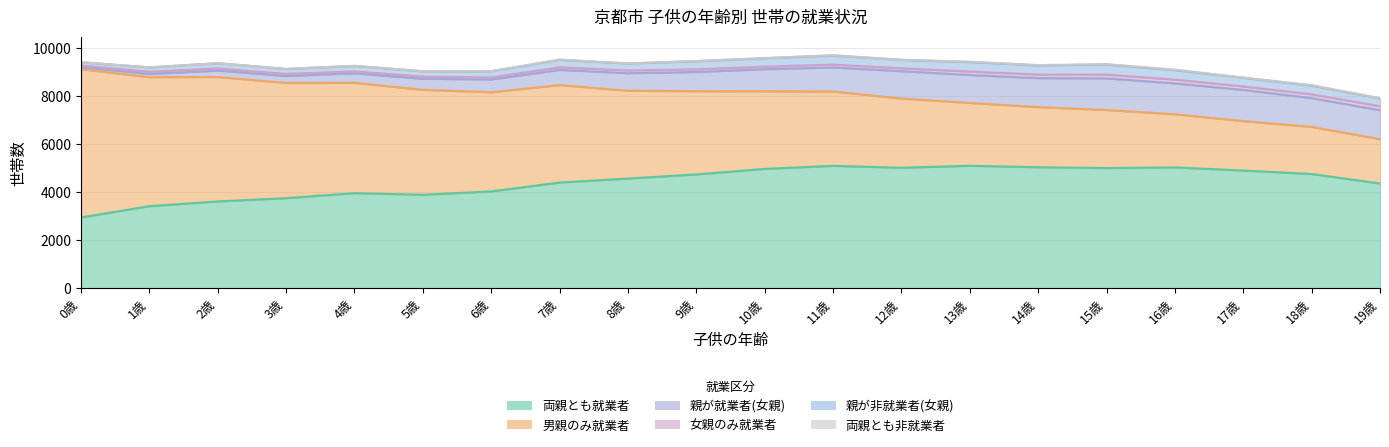

True or false: 両親とも非就業者 has more than 2 interior local peaks.

True